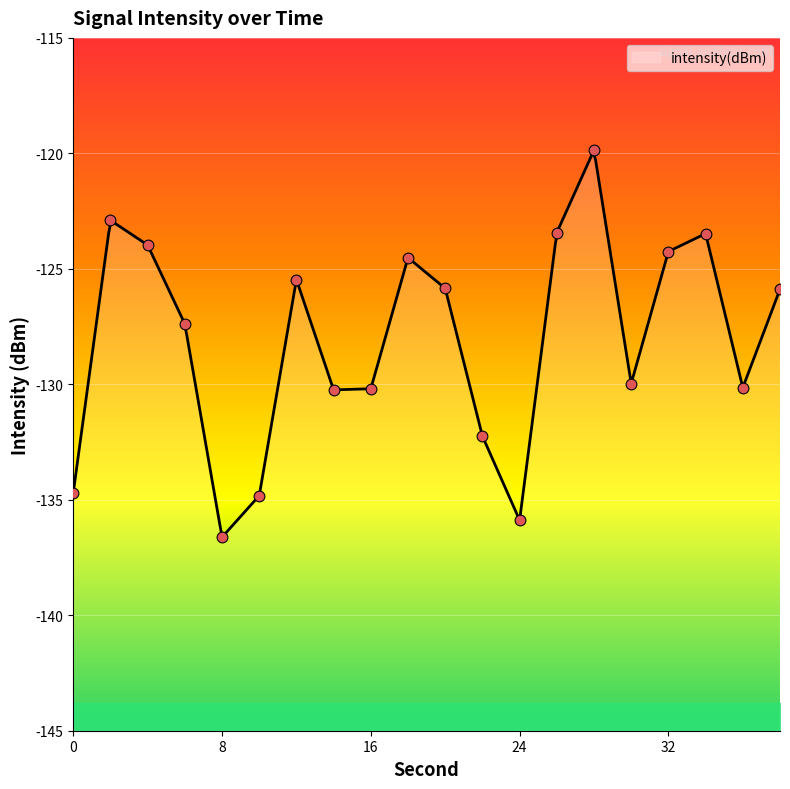

Between 2 and 32, which is larger?

2